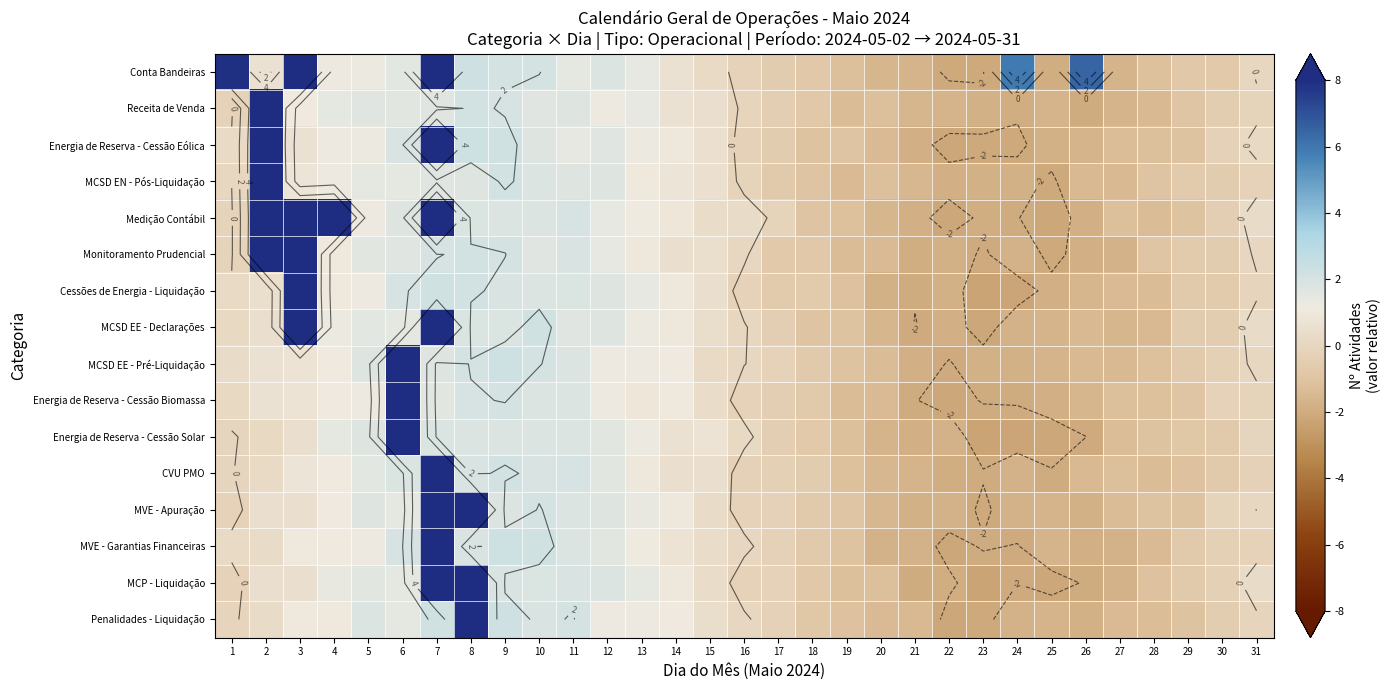

What is the maximum value shown in the chart?

10.3